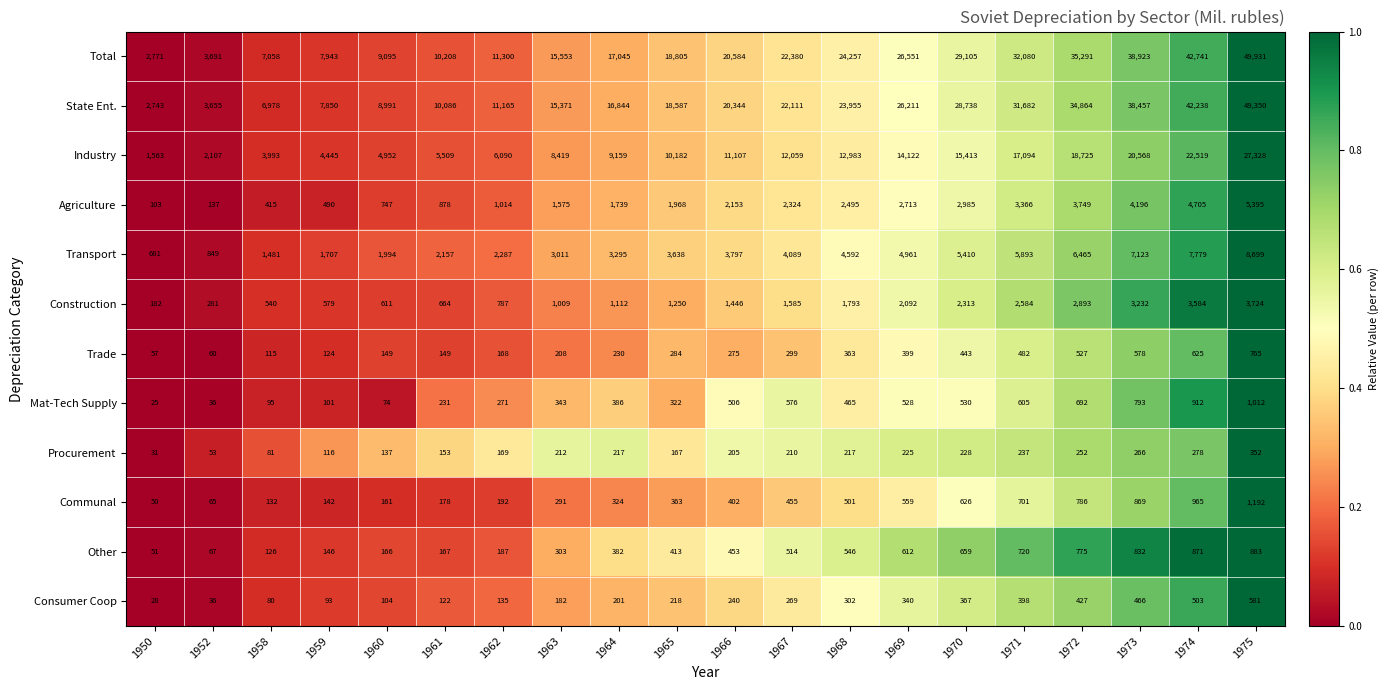

Where is Mat-Tech Supply nearest to the value 518?

1969